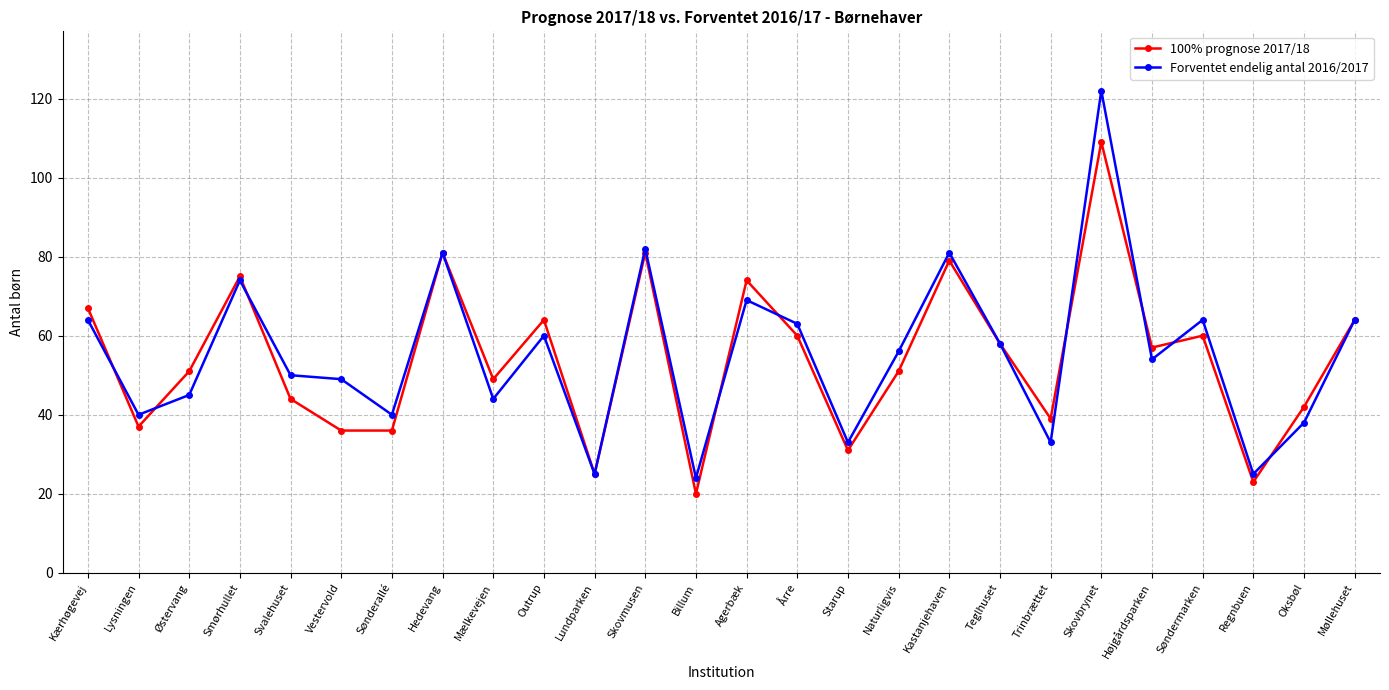

Does the chart have visible grid lines?

Yes